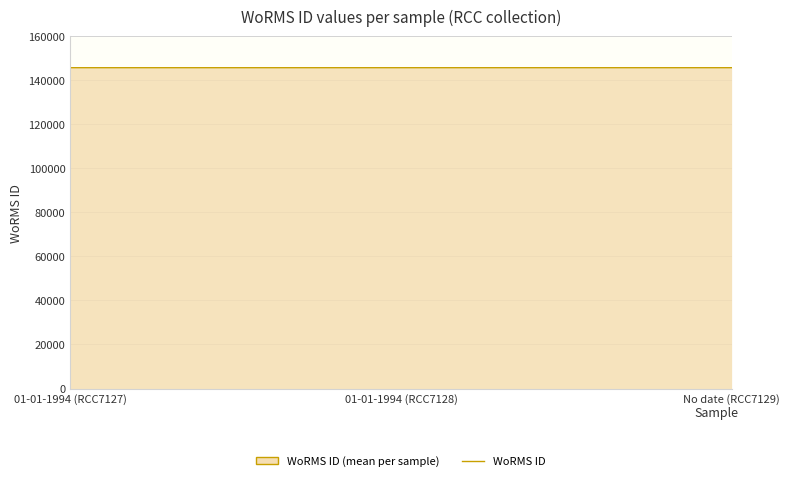

Reading left to right, extract all data points from this chart.

145735	145735	145734